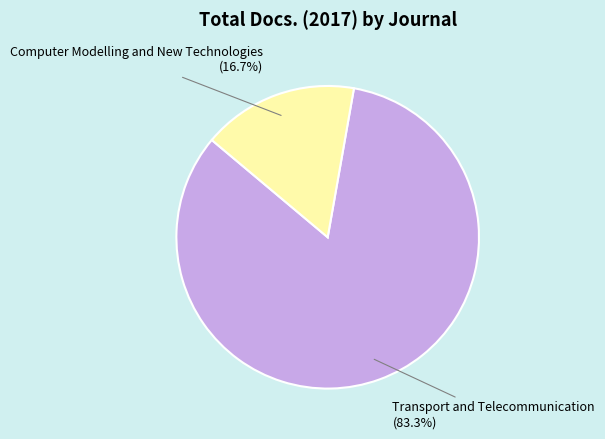

Is there any slice that represents more than half of the pie?

Yes